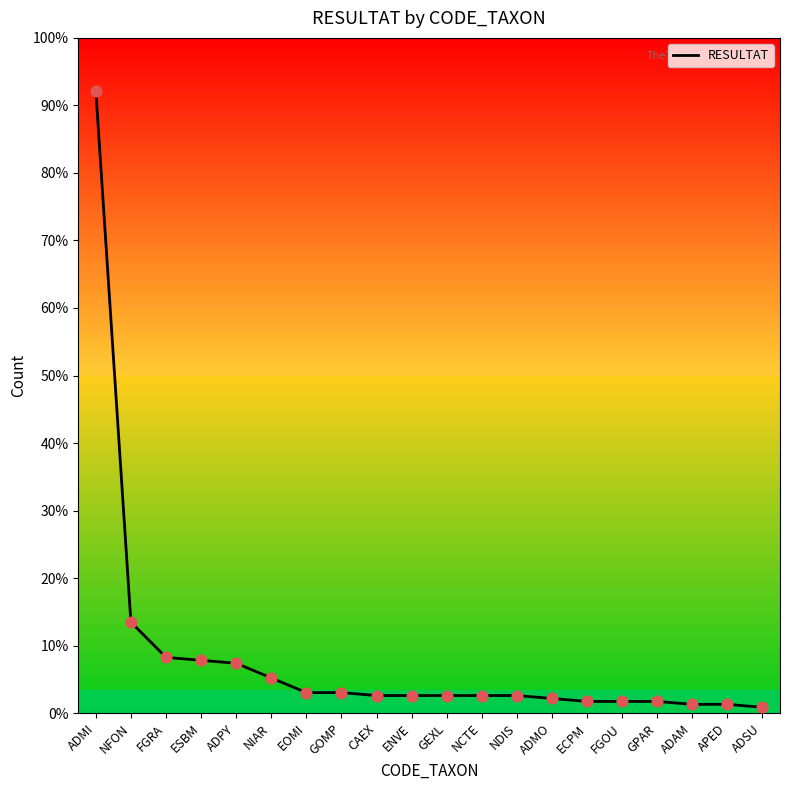

Approximately how many times larger is the value at GPAR compared to ADMO?

0.8